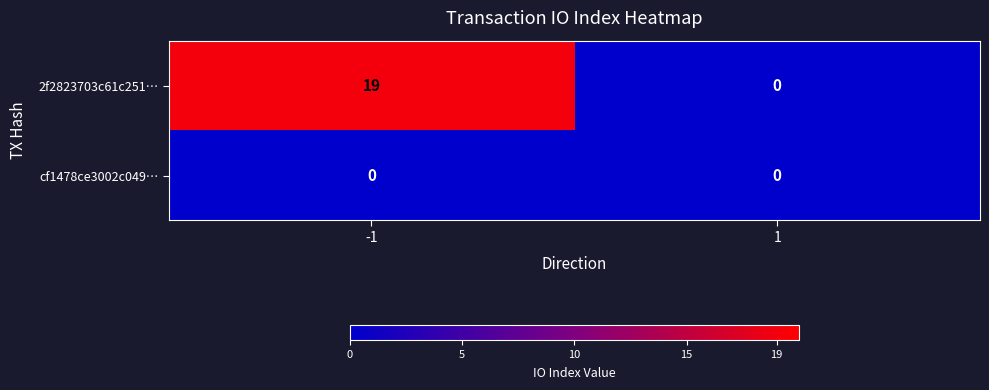

At which category is the sum across all series the highest?

-1